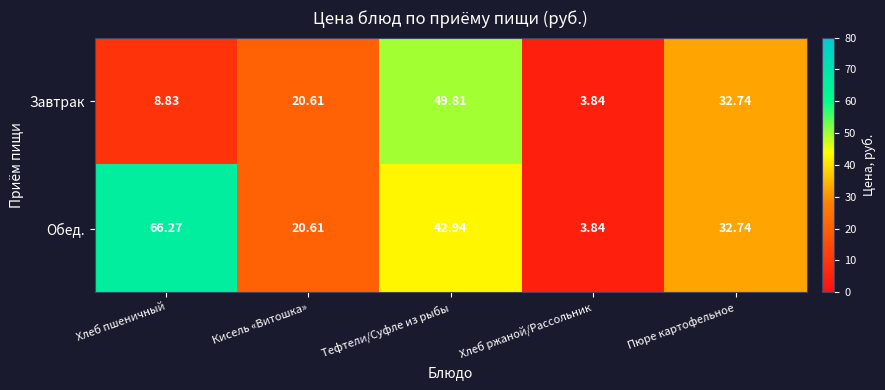

Where does the Завтрак series first go above 20?

Кисель «Витошка»